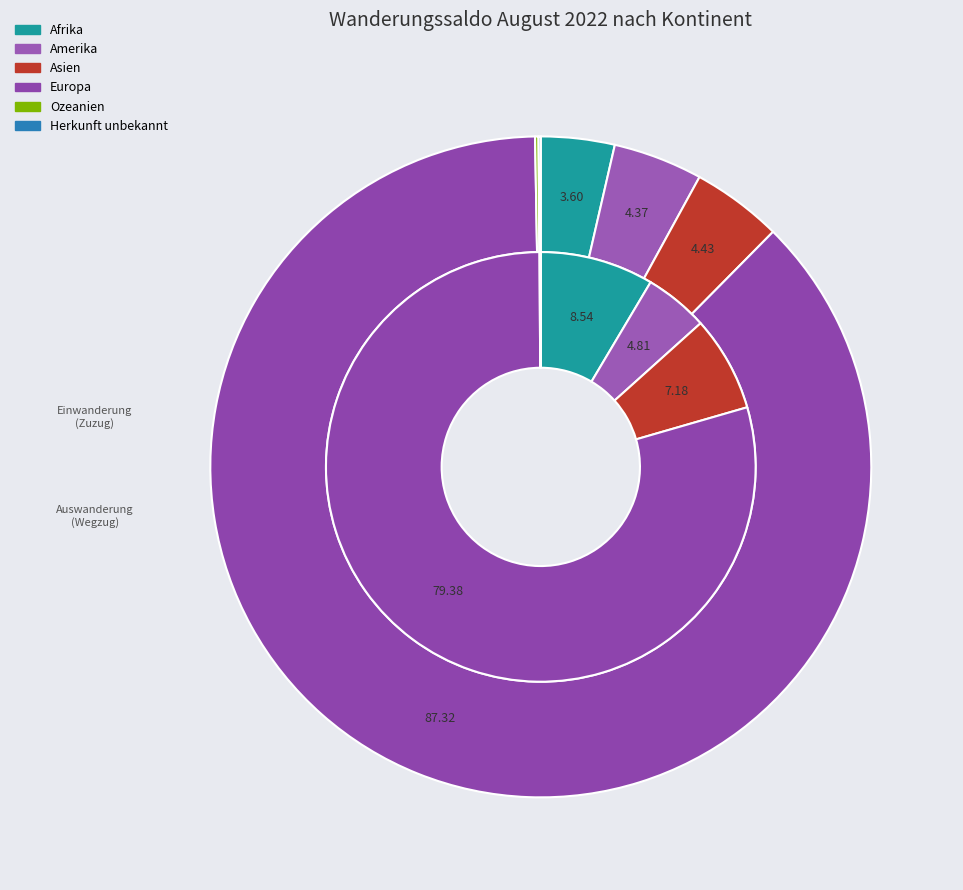

Is the sum of Europa and Ozeanien greater than half?

Yes